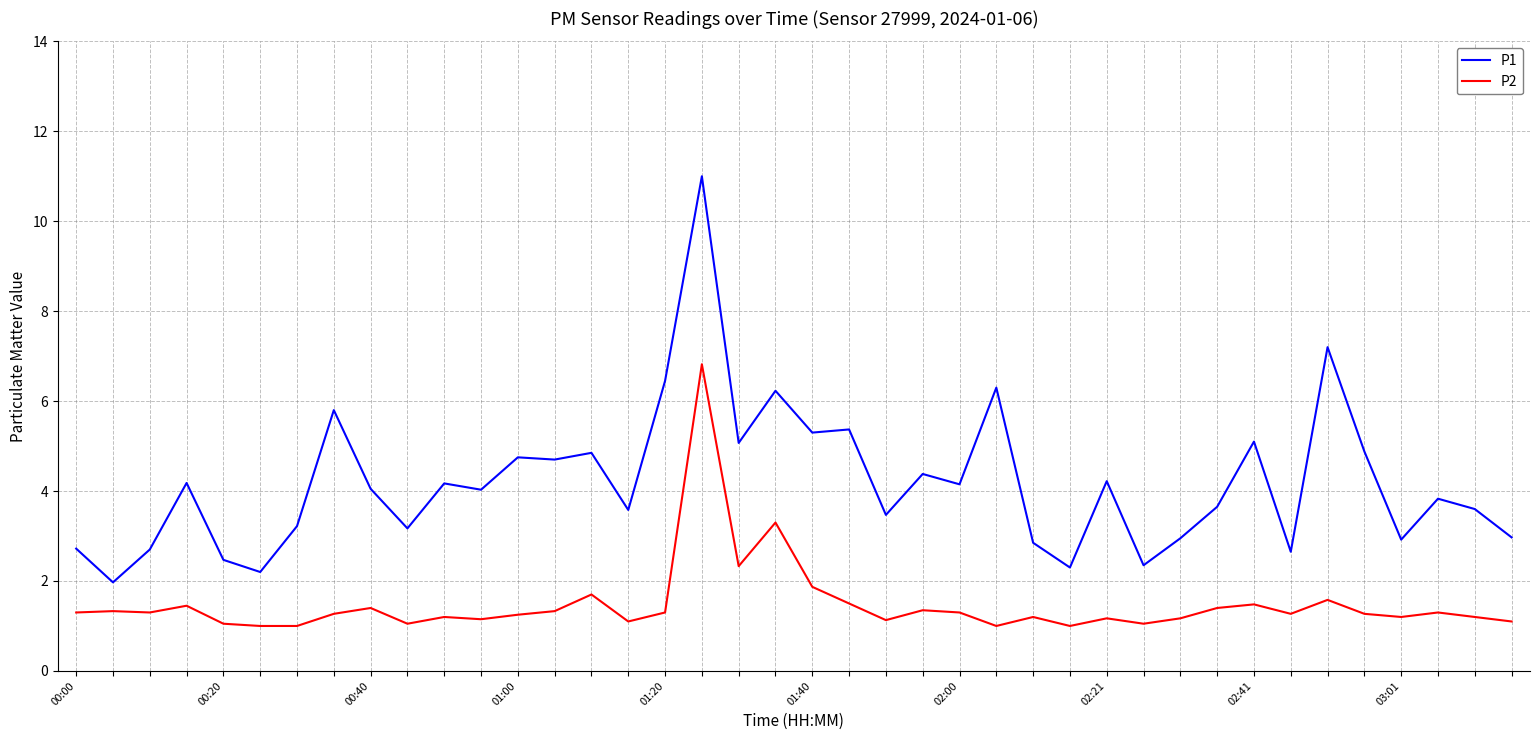

What is the minimum value for P2?

1.0